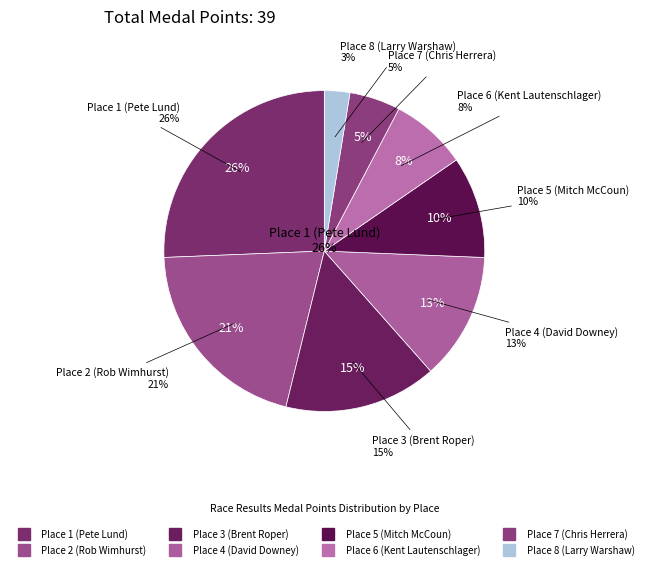

What is the change in value from 5 to 6?

-1